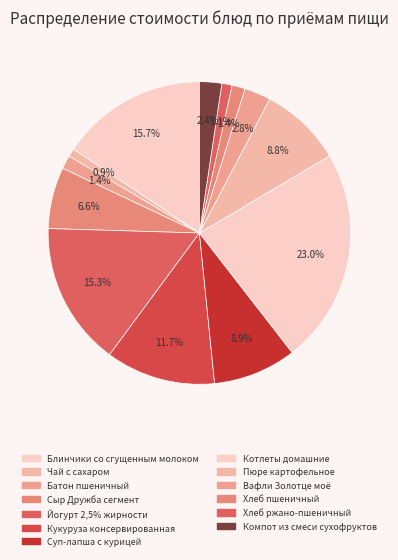

Count the number of slices in the pie.

13